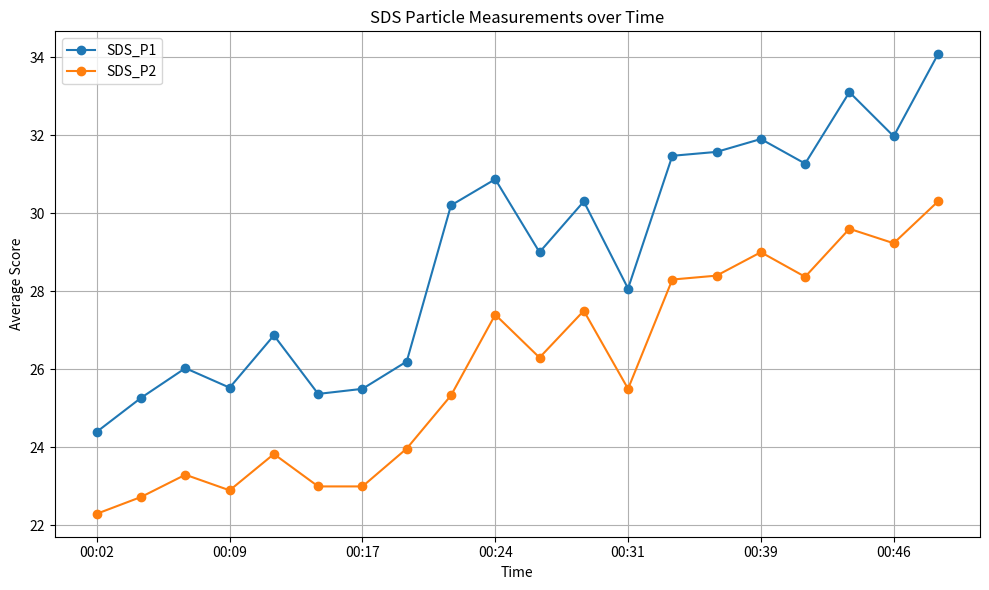

What is the average value of the SDS_P2 series?

26.0